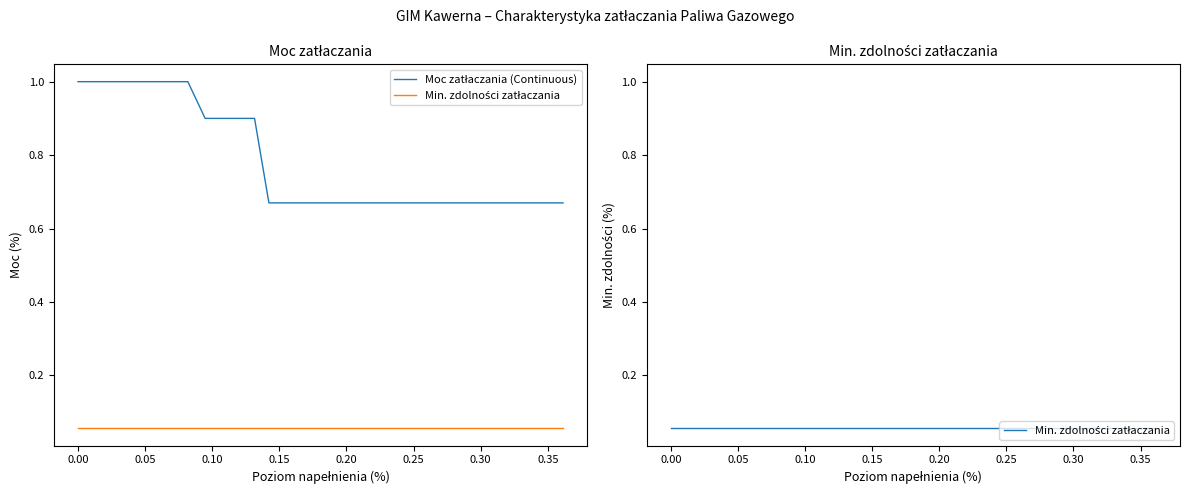

How many lines are shown in the chart?

2